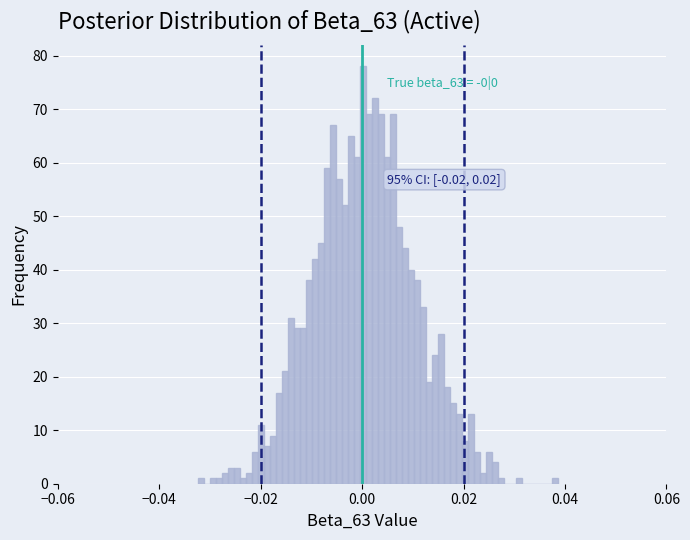

Read against the x-axis, roughly where is the centre of the tallest bar?

0.000